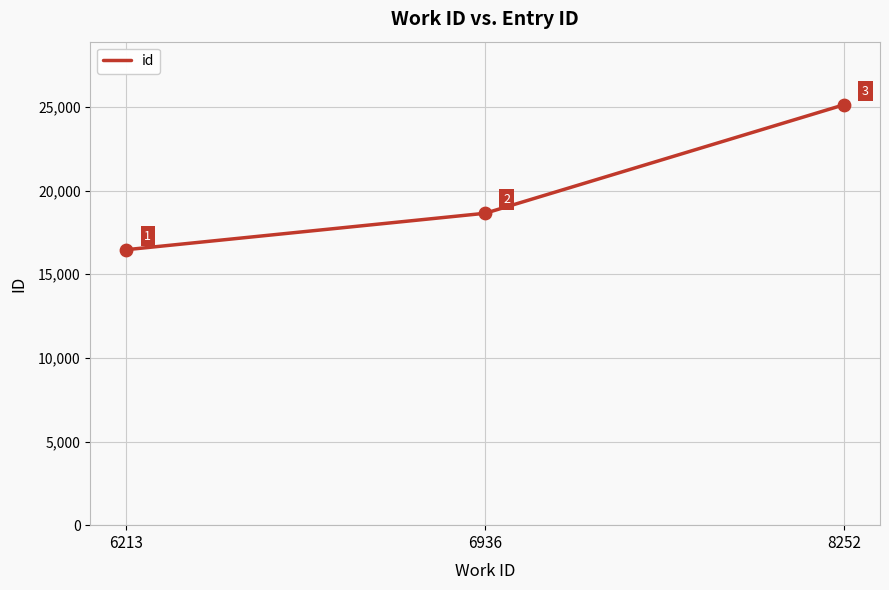

Between 6213 and 6936, which is larger?

6936